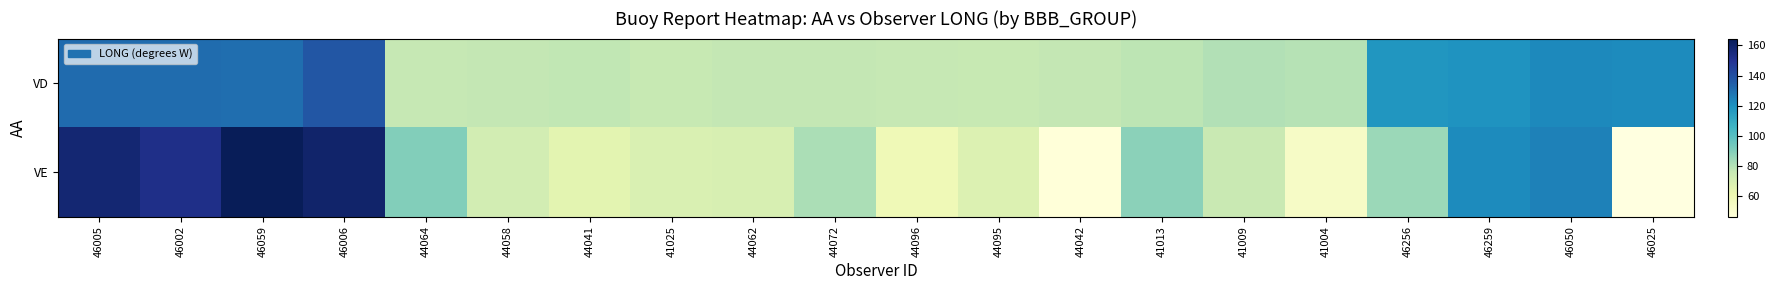

Where is VE nearest to the value 105?

44064